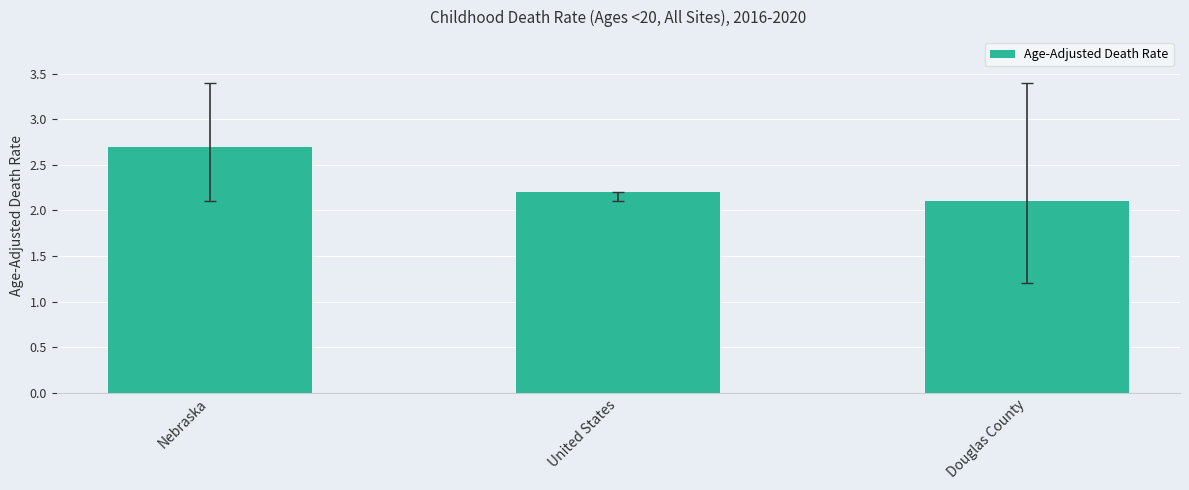

The value at Douglas County is 2.1. True or false?

True